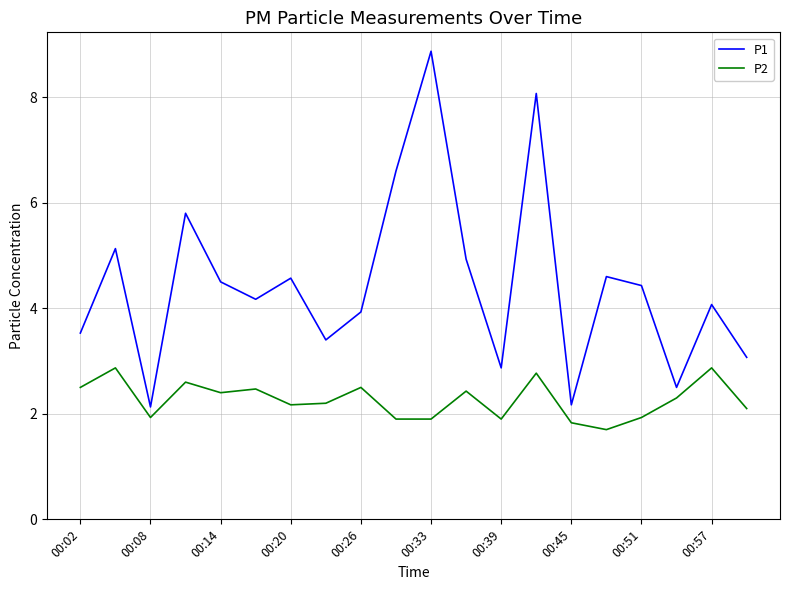

What is the difference between the maximum and minimum values in the P2 series?

1.2